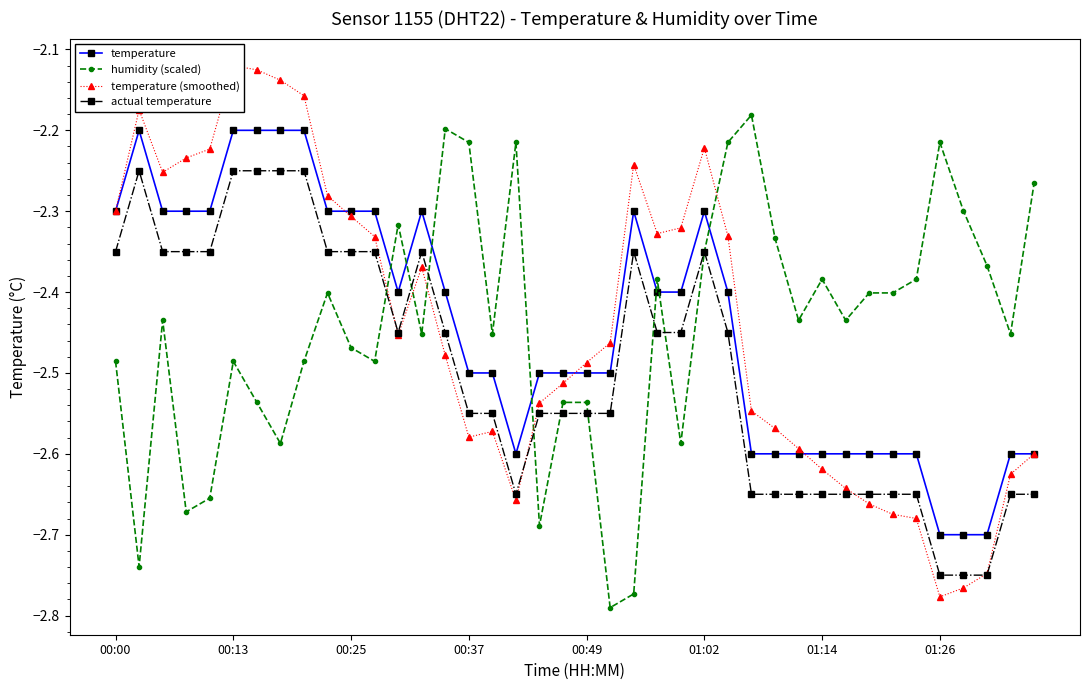

After their last crossing, which series has the higher values: actual temperature or humidity (scaled)?

humidity (scaled)